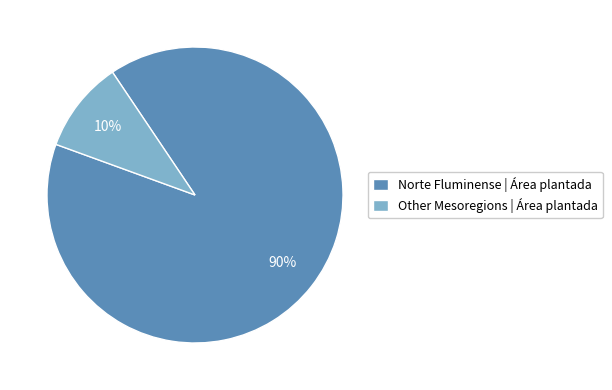

True or false: Norte Fluminense | Área plantada accounts for 83% of the total.

False